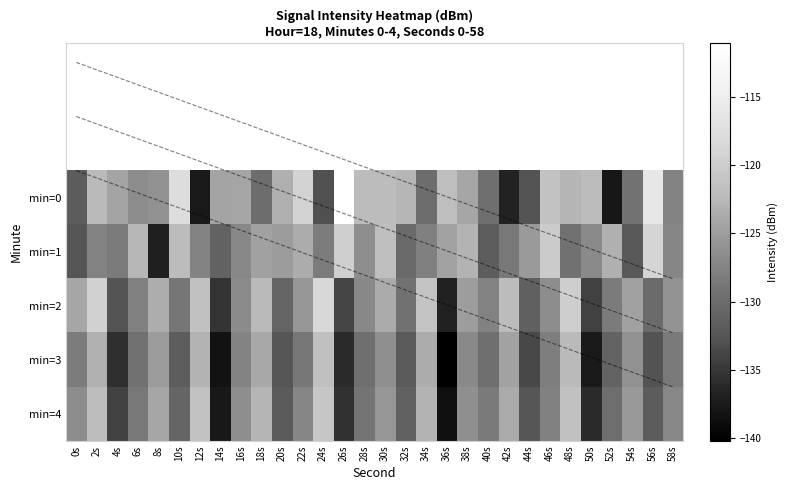

How many series are shown in this chart?

5